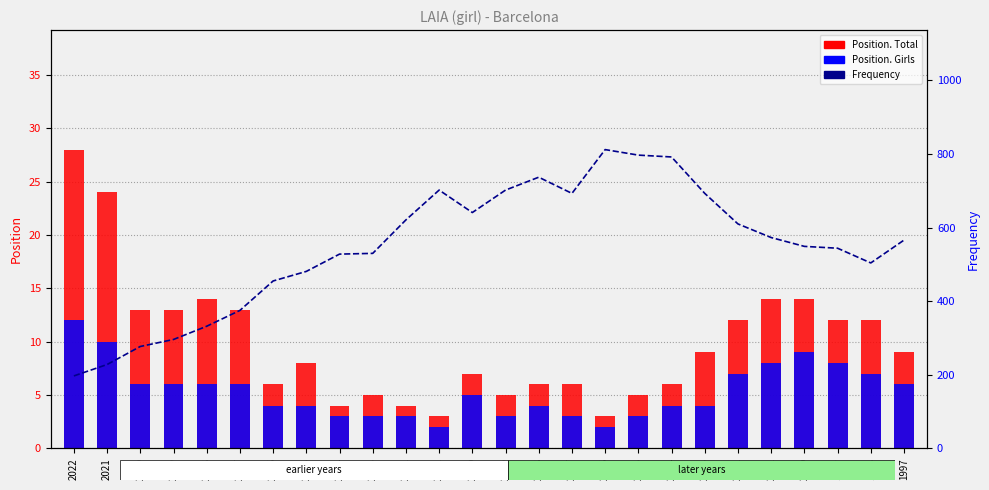

Is the value of Position. Total at 2010 greater than the value of Frequency at 2016?

No